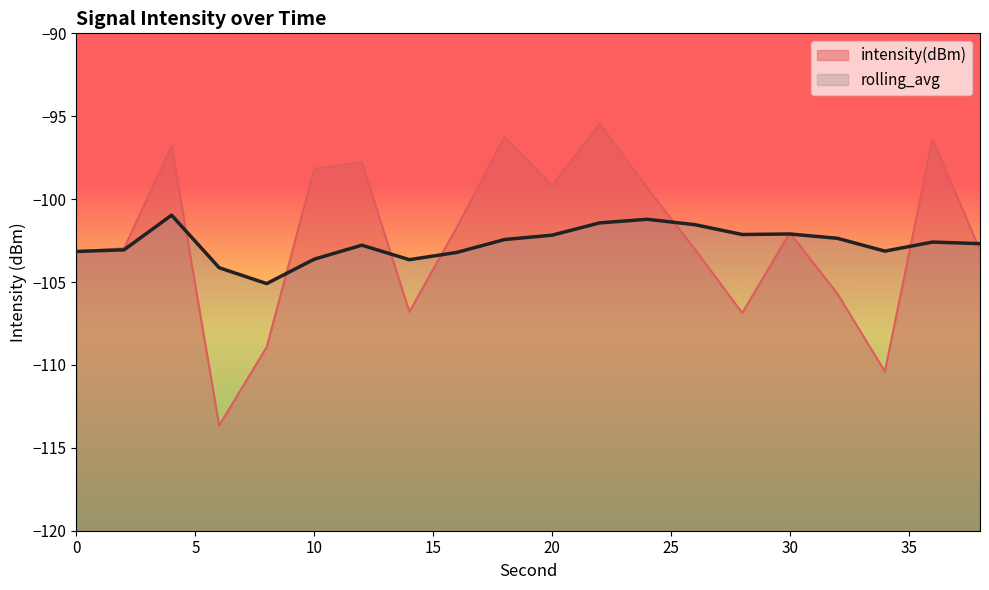

Which category has the lowest value across all series?

6